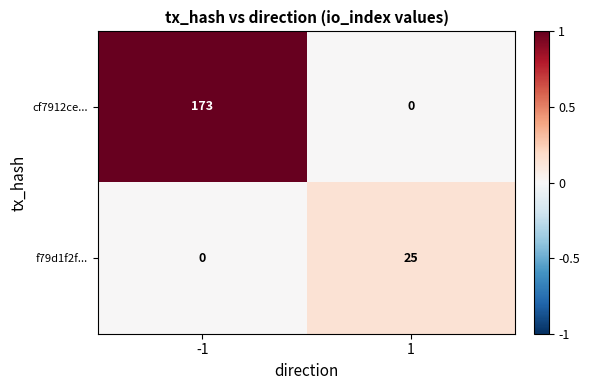

Reading left to right, extract all data points from this chart.

cf7912ce...: -1=173	1=0
f79d1f2f...: -1=0	1=25